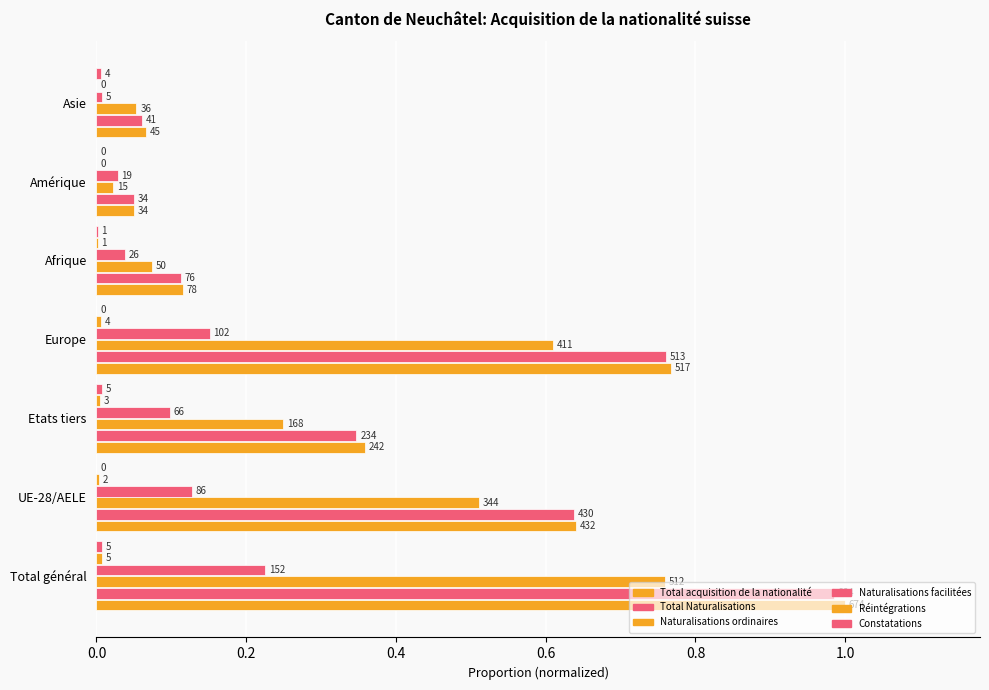

At how many categories does at least one series exceed 0?

7